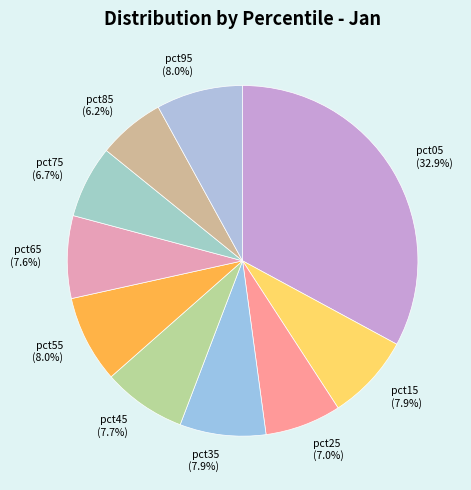

Count the number of slices in the pie.

10